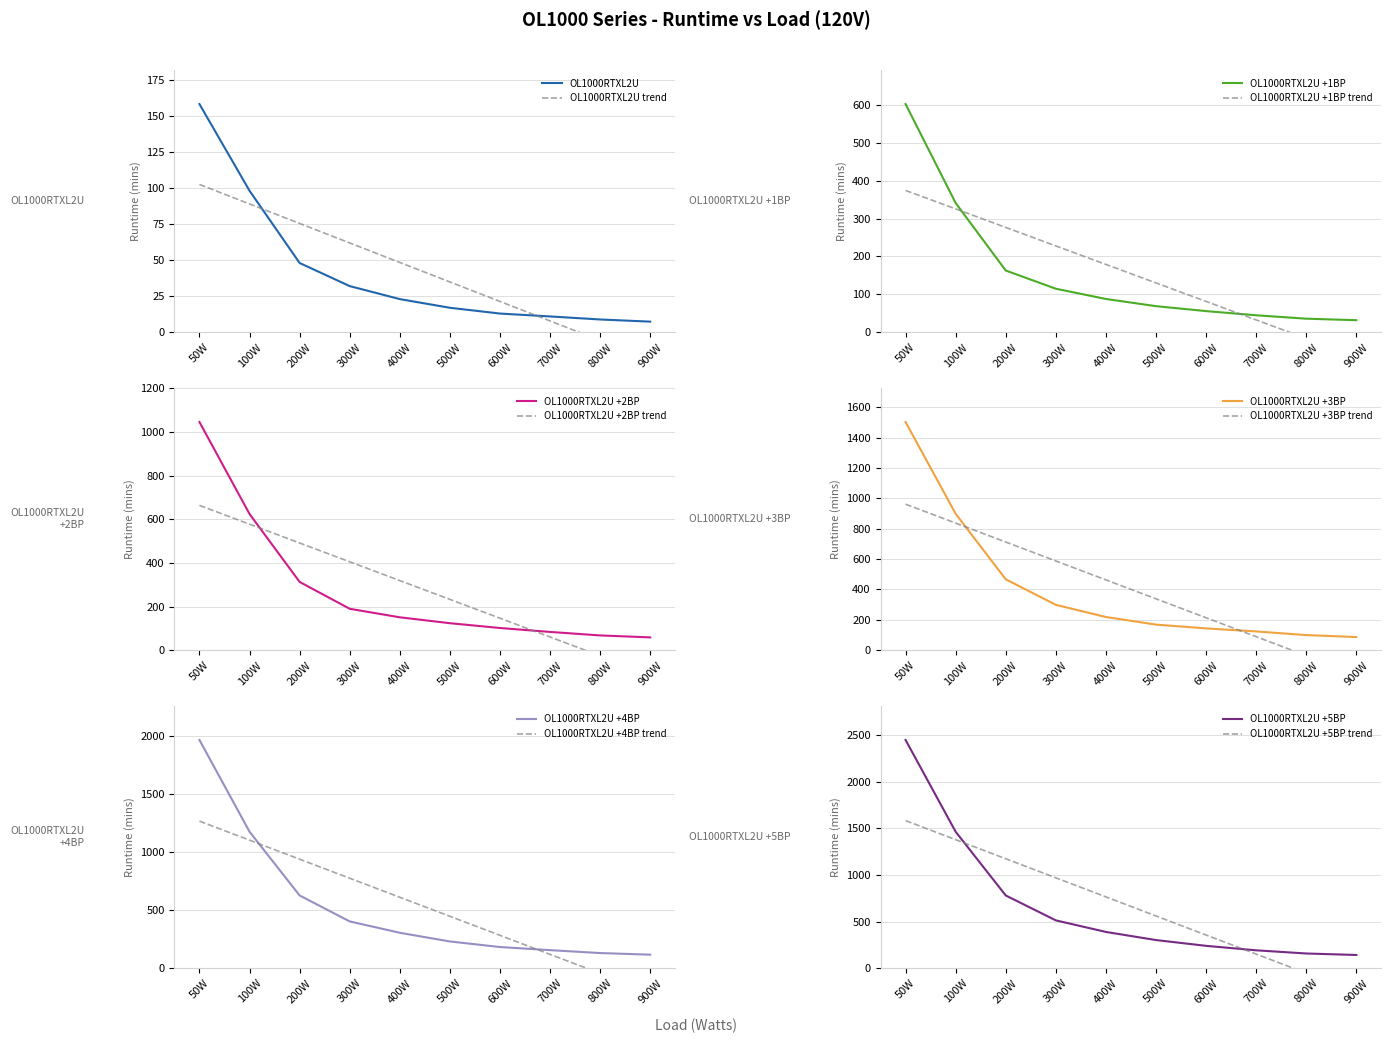

True or false: OL1000RTXL2U +1BP and OL1000RTXL2U +4BP cross at least once.

False